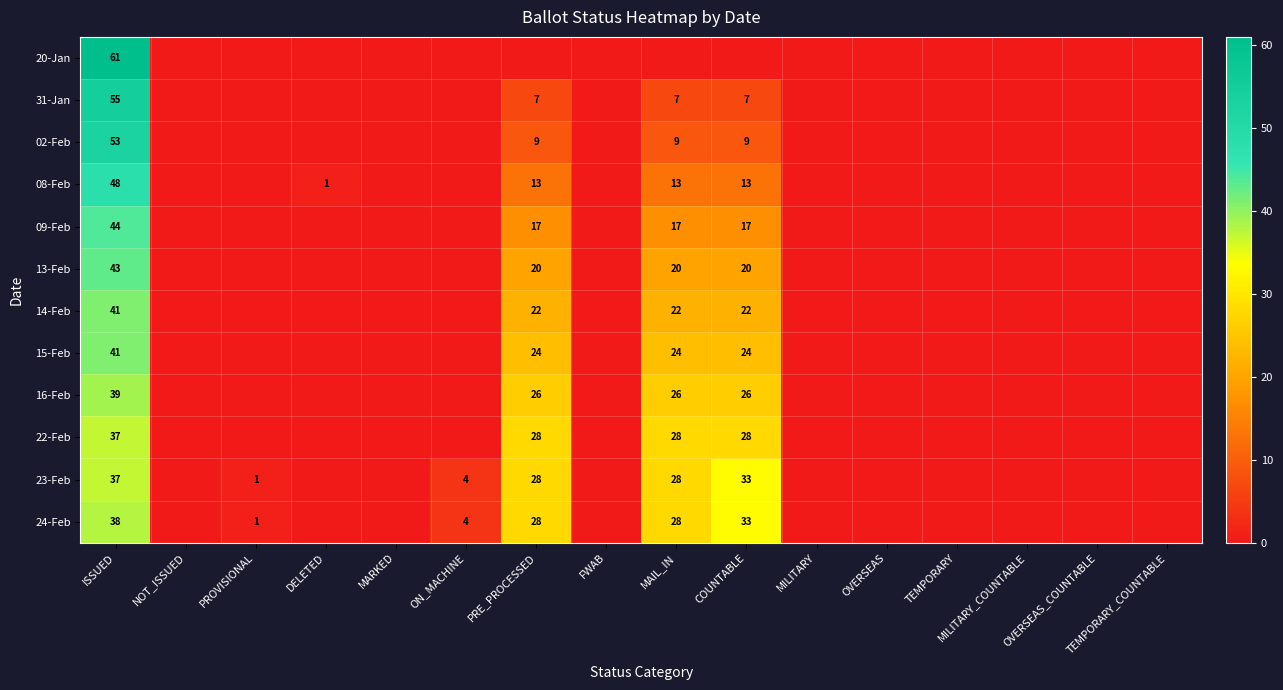

True or false: 02-Feb has a value of 53 at ISSUED.

True